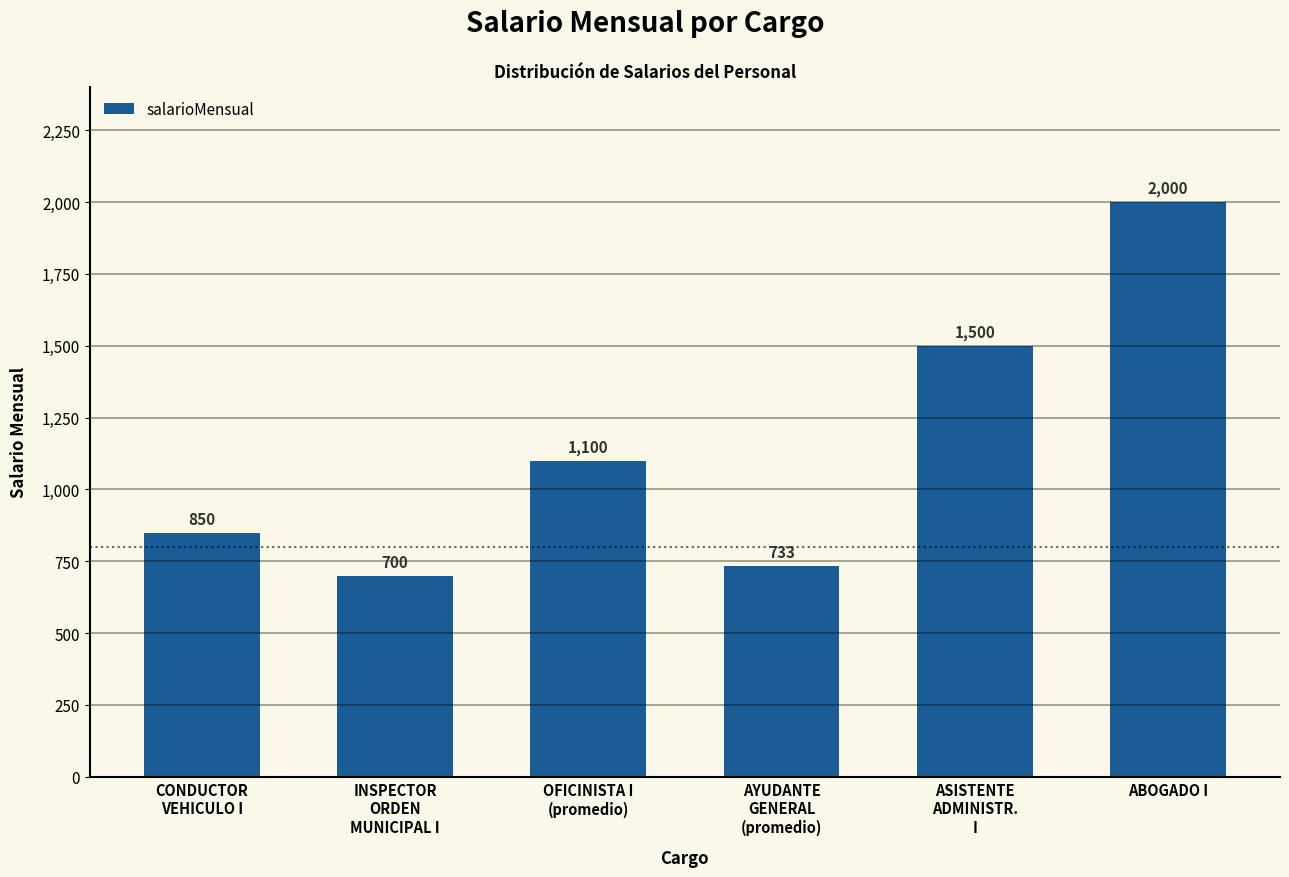

What is the difference between the values at ABOGADO I and OFICINISTA I
(promedio)?

900